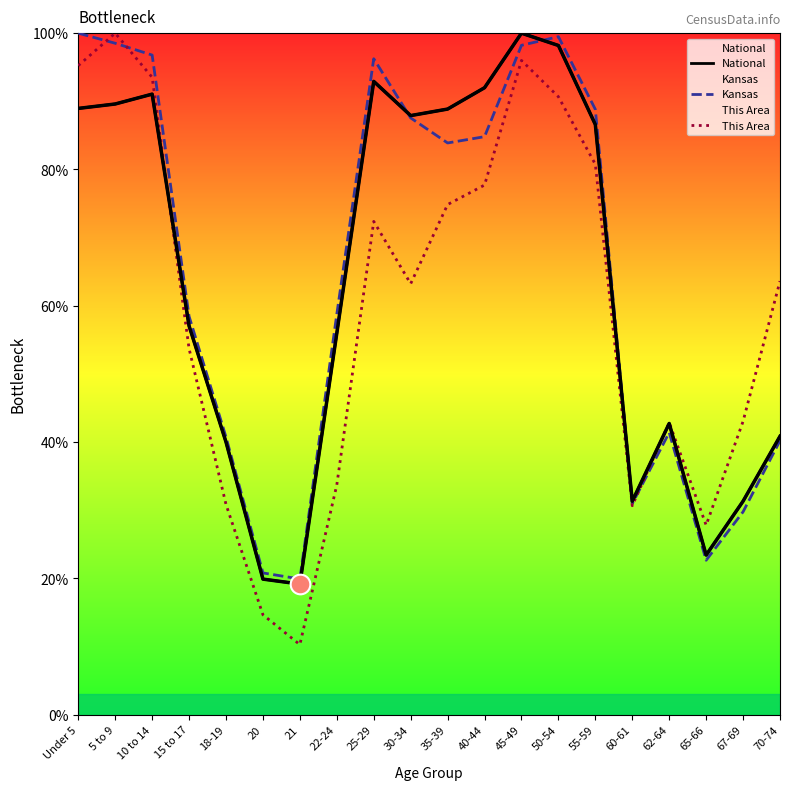

Which series reaches the minimum Y coordinate?

This Area